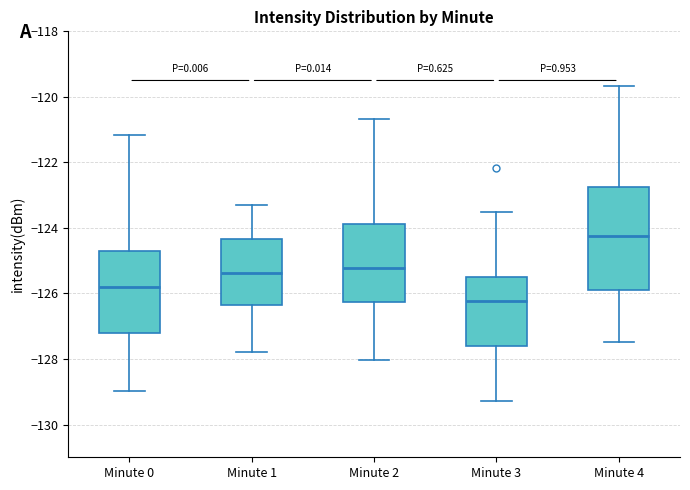

Comparing the boxes themselves (not the whiskers), which one is the tallest?

Minute 4